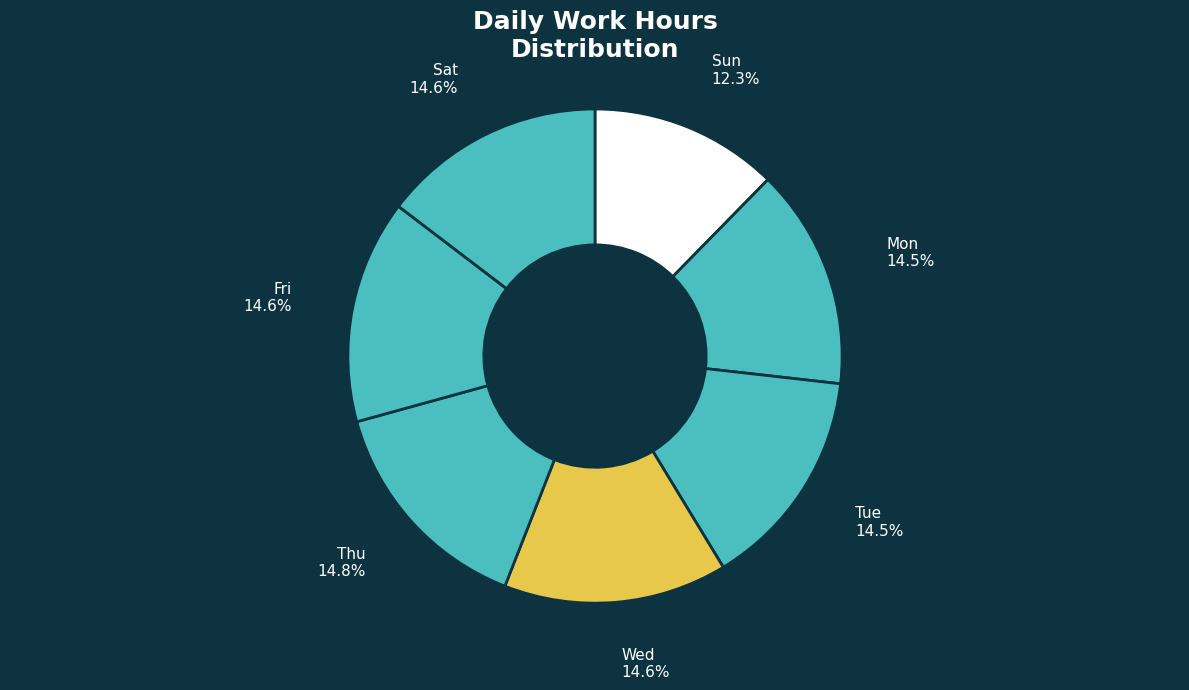

Approximately how many times larger is the value at Wed compared to Thu?

1.0